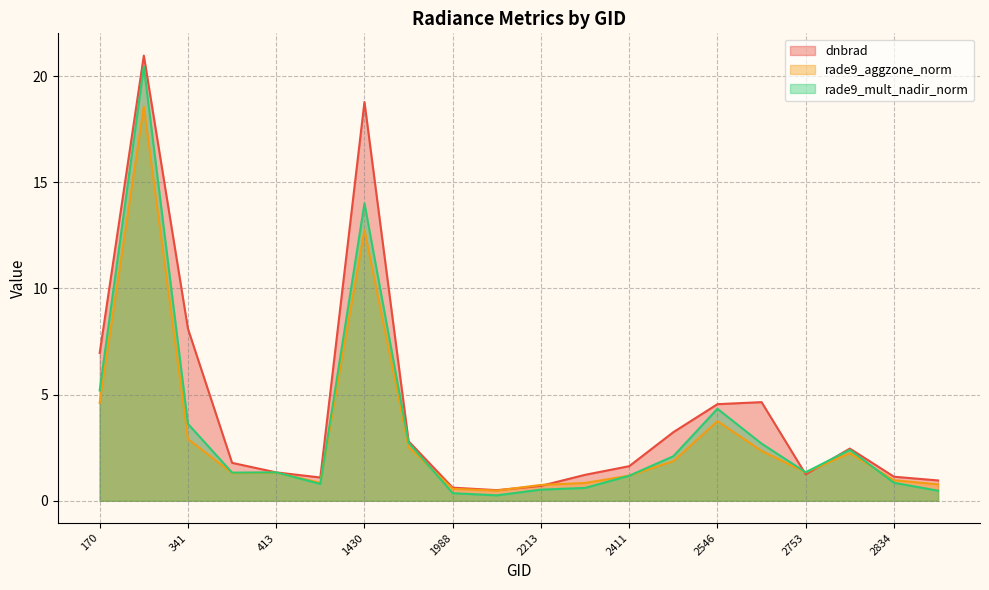

After their last crossing, which series has the higher values: rade9_aggzone_norm or rade9_mult_nadir_norm?

rade9_aggzone_norm